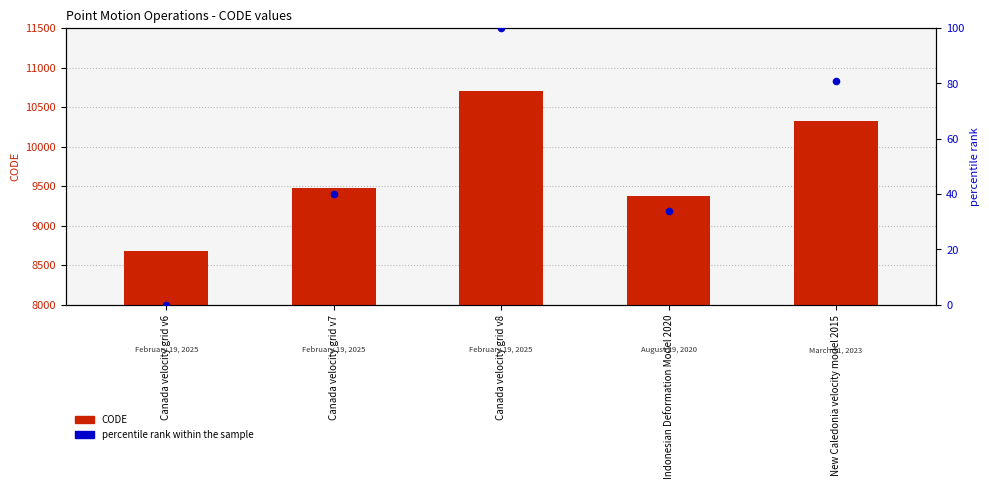

What are all the series names shown in the legend?

CODE, percentile rank within the sample